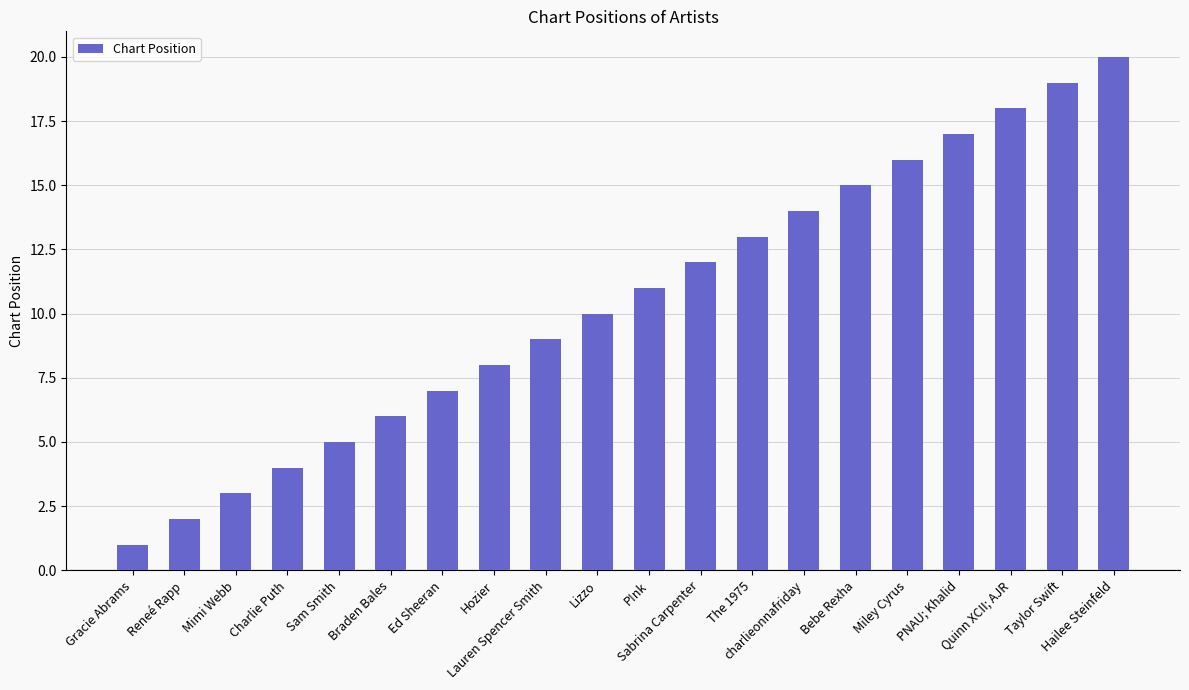

List the labels in order of value, largest first.

Hailee Steinfeld, Taylor Swift, Quinn XCII; AJR, PNAU; Khalid, Miley Cyrus, Bebe Rexha, charlieonnafriday, The 1975, Sabrina Carpenter, P!nk, Lizzo, Lauren Spencer Smith, Hozier, Ed Sheeran, Braden Bales, Sam Smith, Charlie Puth, Mimi Webb, Reneé Rapp, Gracie Abrams